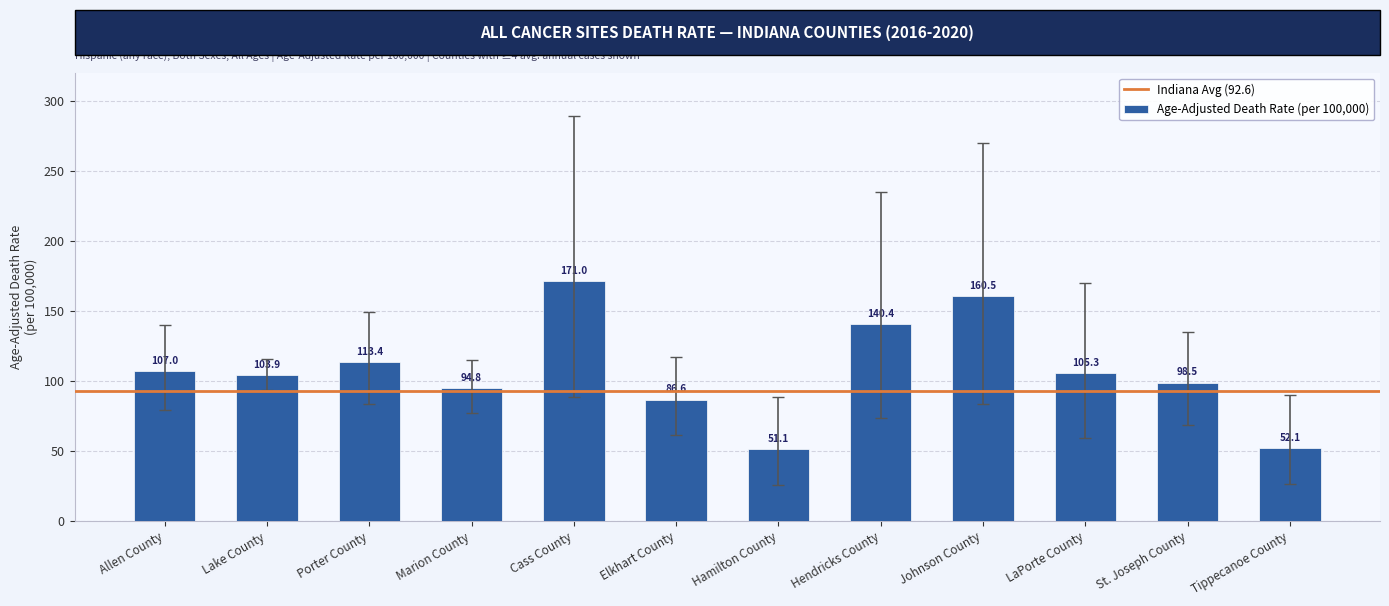

Is it true that the value at Lake County is 103.9?

True